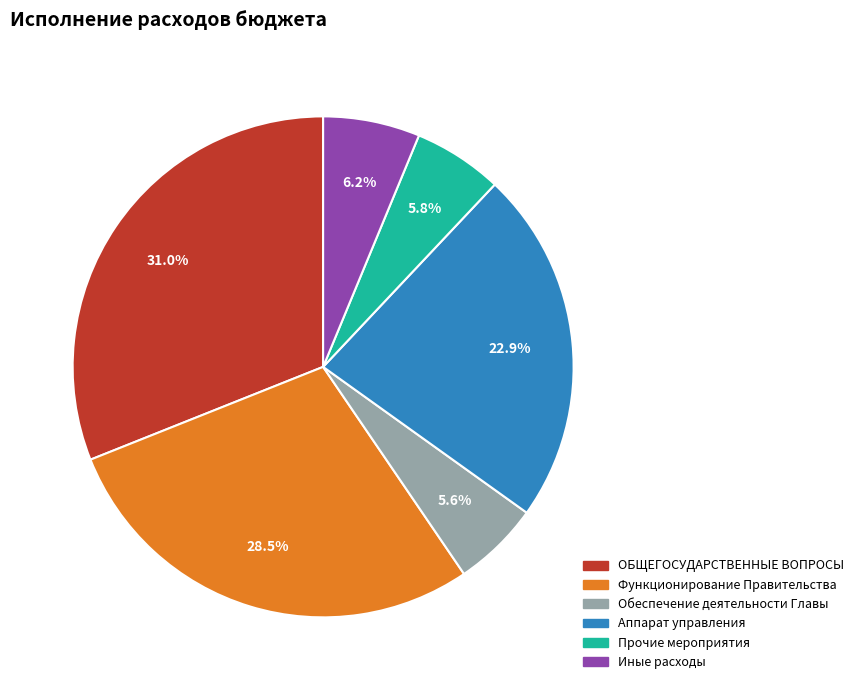

Combined, what portion of the pie is Прочие мероприятия and Иные расходы?

12.0%